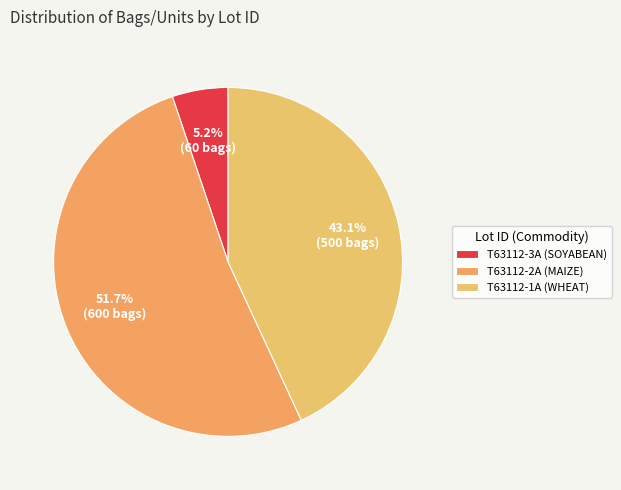

What is the largest slice in the pie chart?

T63112-2A (MAIZE)